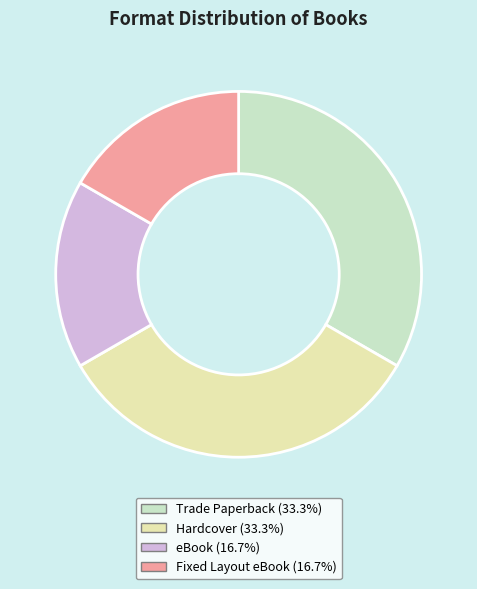

Count the number of slices in the pie.

4